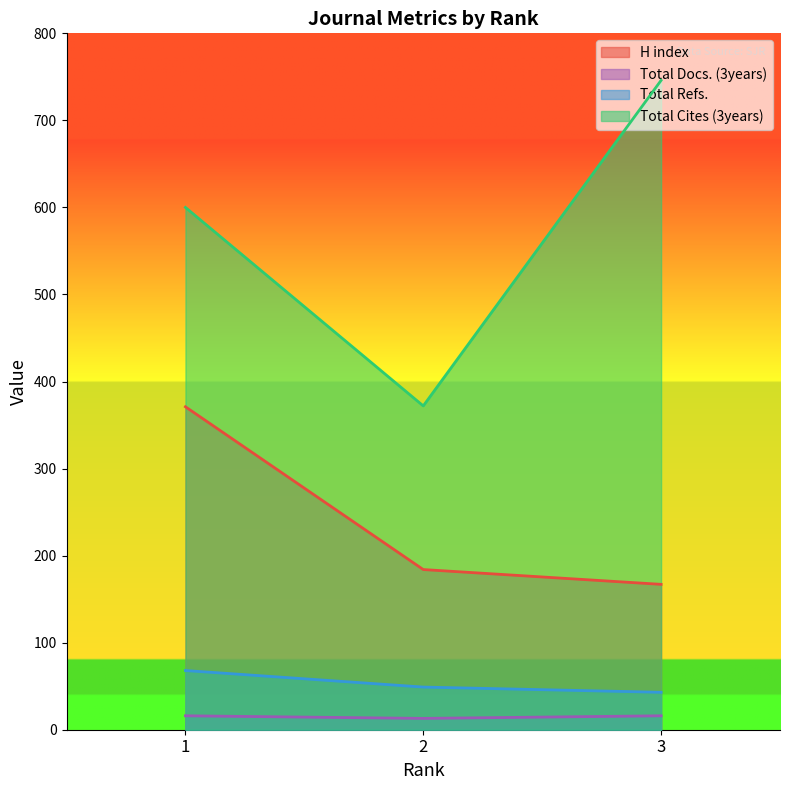

Reading left to right, transcribe all the data shown in this chart.

H index: 1=371	2=184	3=167
Total Docs. (3years): 1=16	2=13	3=16
Total Refs.: 1=68	2=49	3=43
Total Cites (3years): 1=600	2=372	3=746